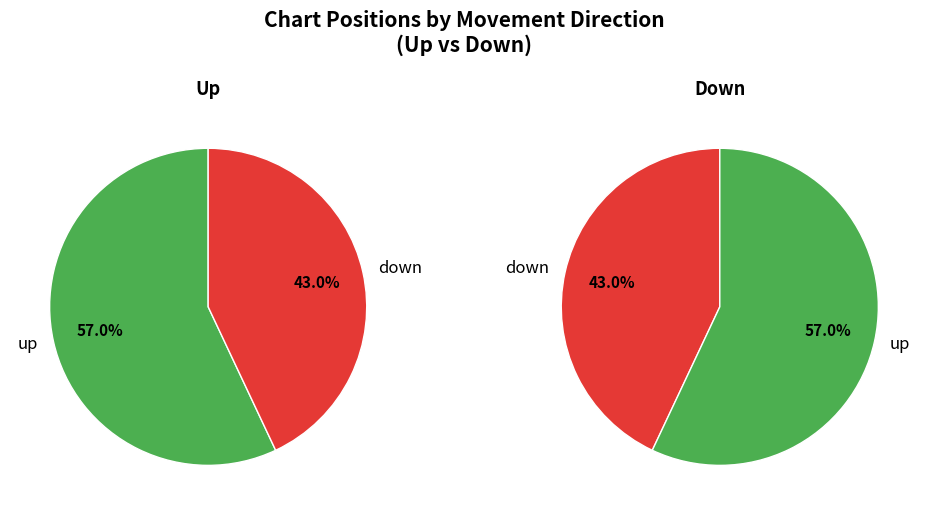

What is the change in value from up to down?

-14